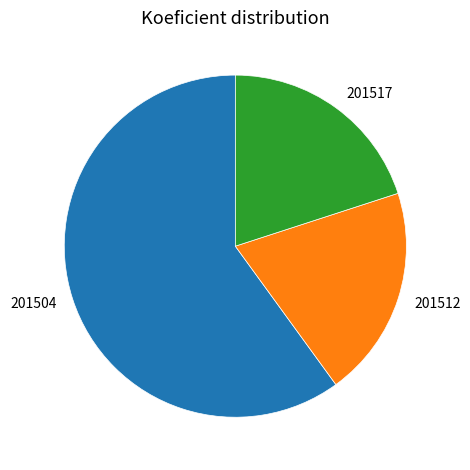

Approximately how many times larger is the value at 201512 compared to 201517?

1.0